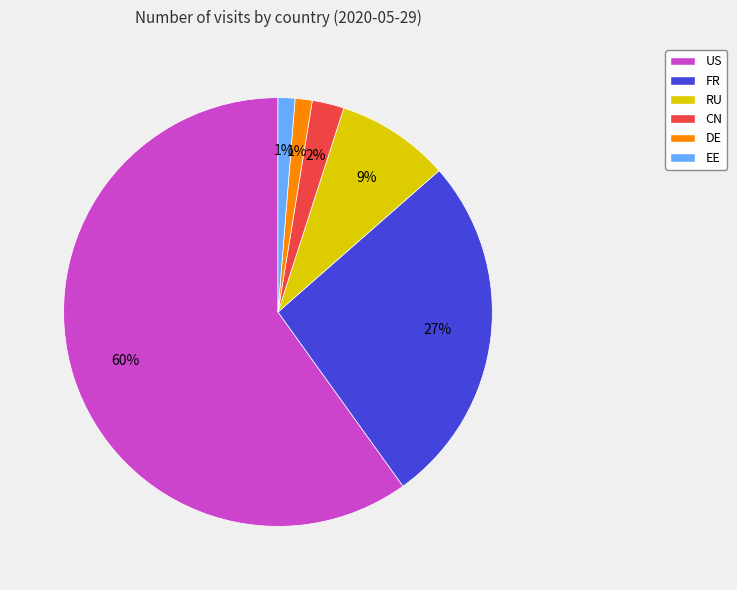

To the nearest percent, what percentage of the pie is EE?

1%